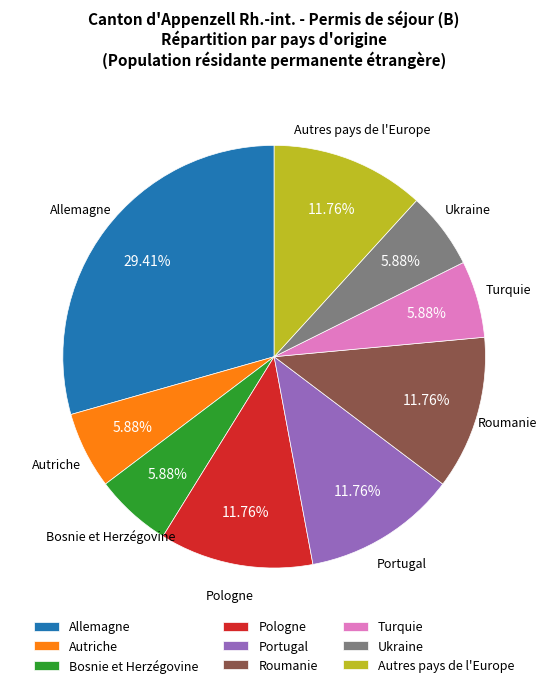

Does Portugal represent more than half of the total?

No